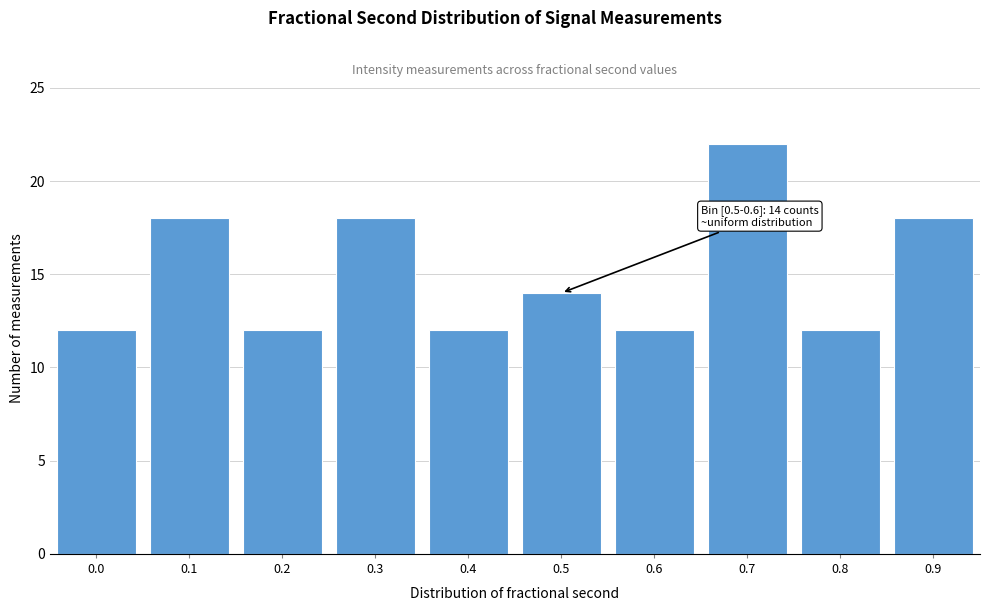

Reading left to right, transcribe all the data shown in this chart.

0.0=12	0.1=18	0.2=12	0.3=18	0.4=12	0.5=14	0.6=12	0.7=22	0.8=12	0.9=18